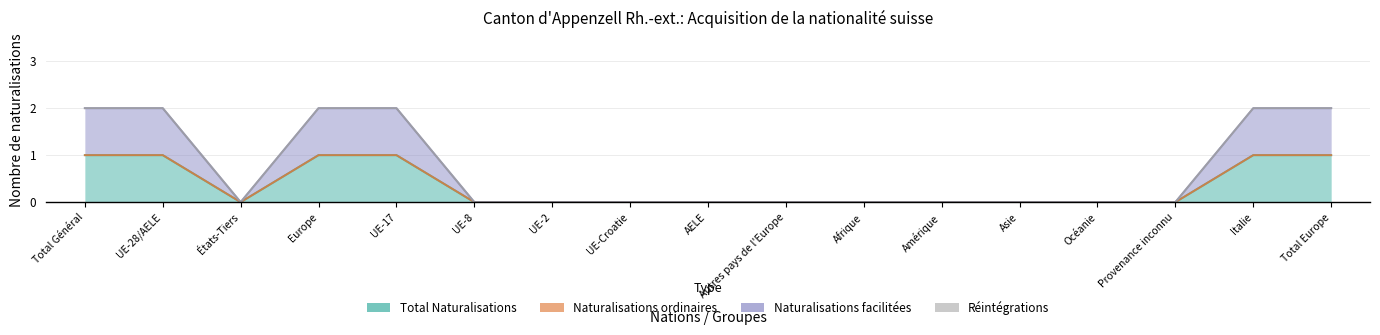

In Total Naturalisations, how many points are lower than both neighbors (excluding endpoints)?

1